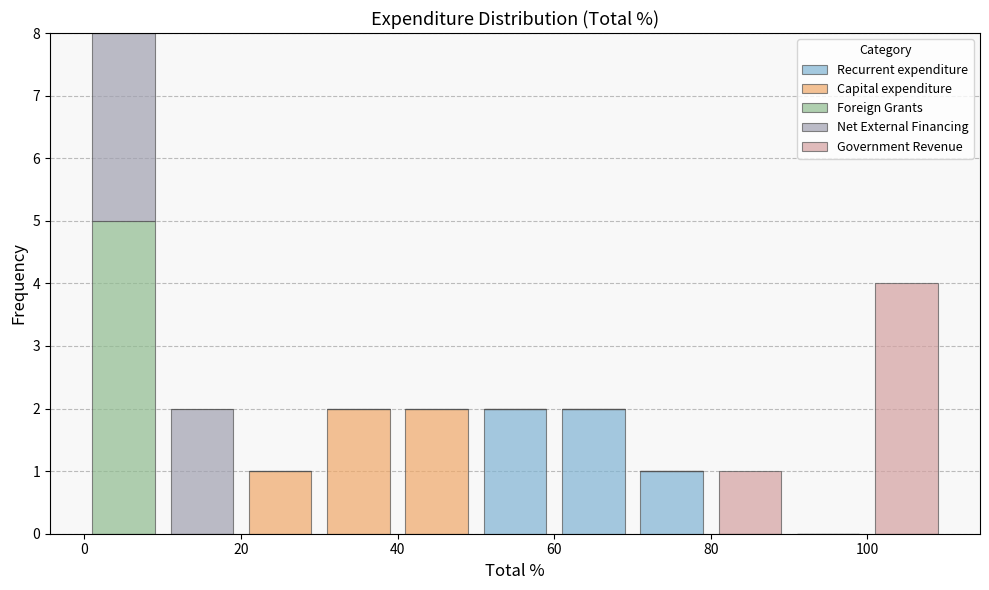

Which range on the x-axis has the tallest stacked bar (by total height)?

0 to 10